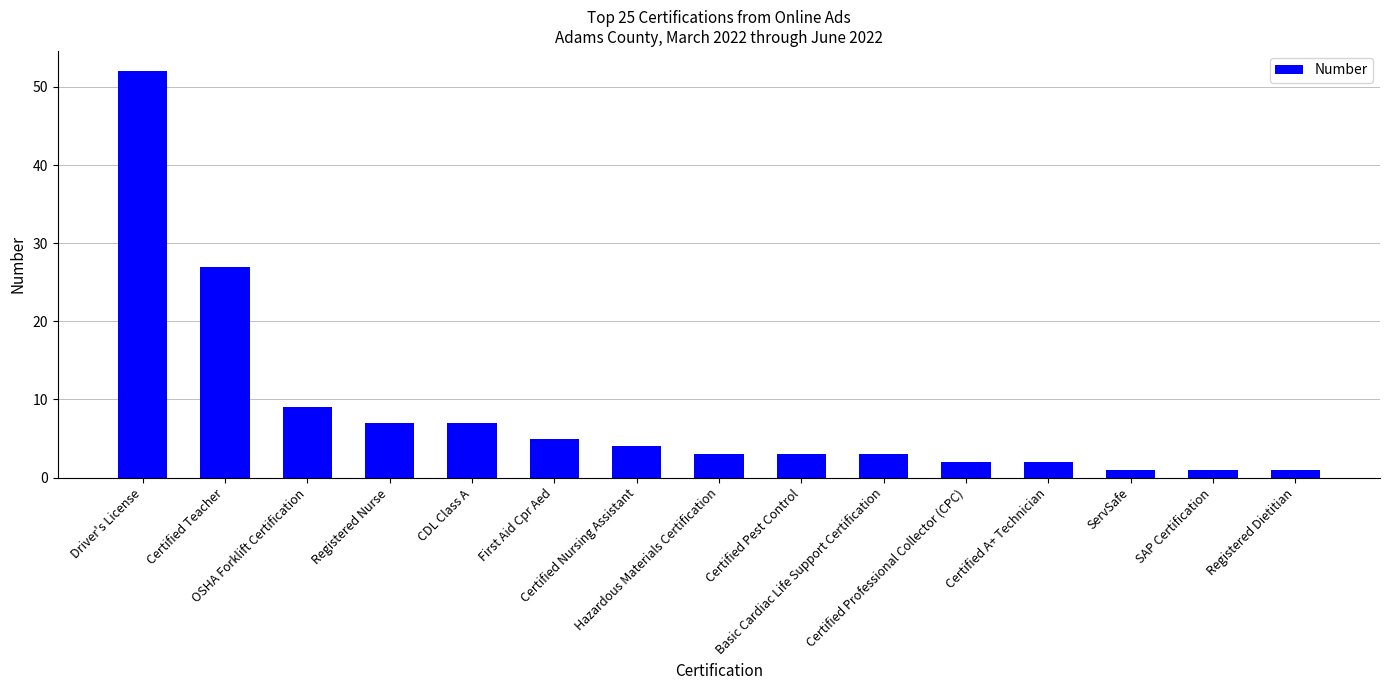

What is the average value?

8